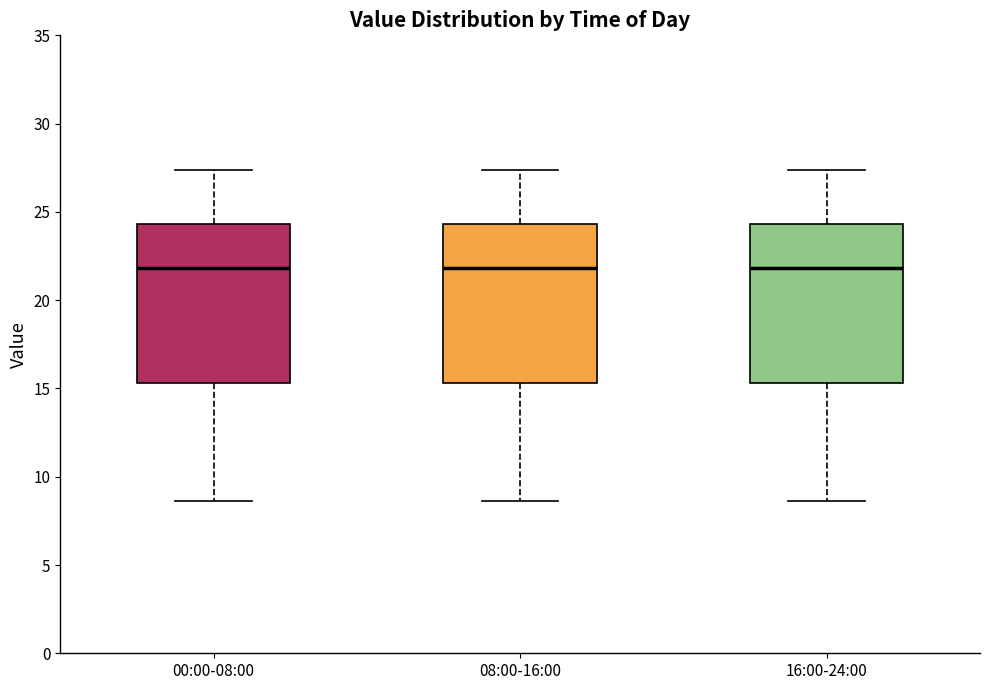

Where is the upper edge of the box for 08:00-16:00 on the y-axis? The values are not printed on the chart, so give them approximately, as read against the axis.

24.5